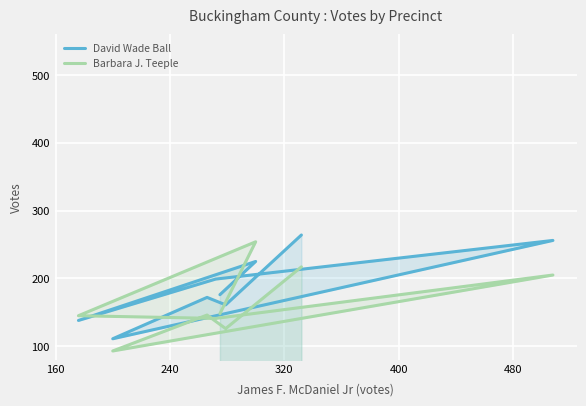

What is the label of the 7th point from the right?

240